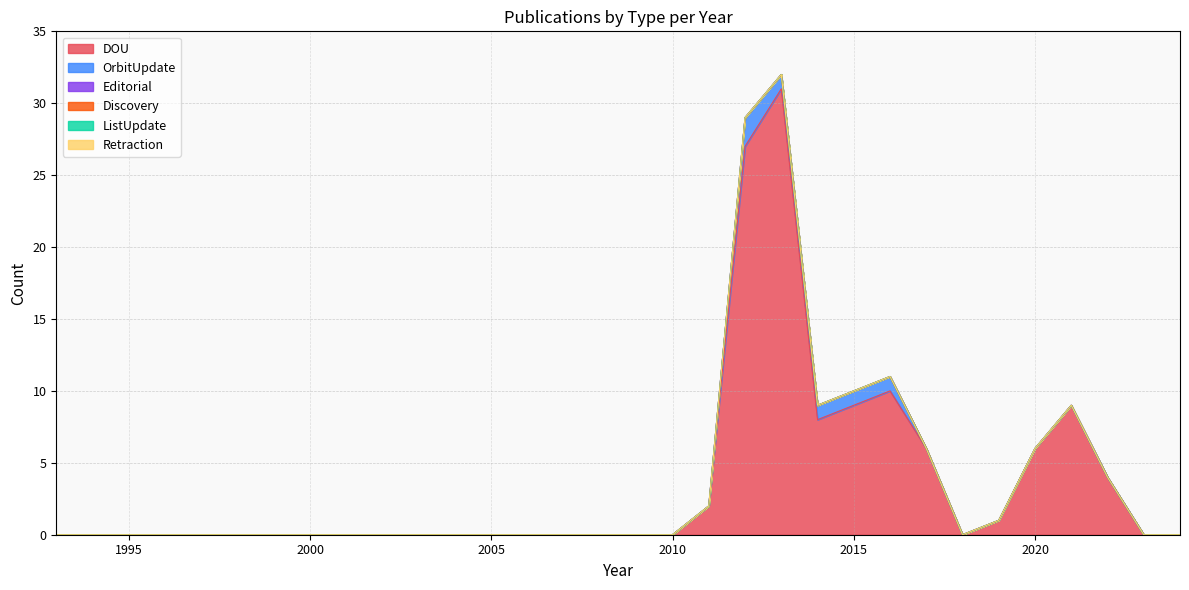

How many lines are shown in the chart?

6